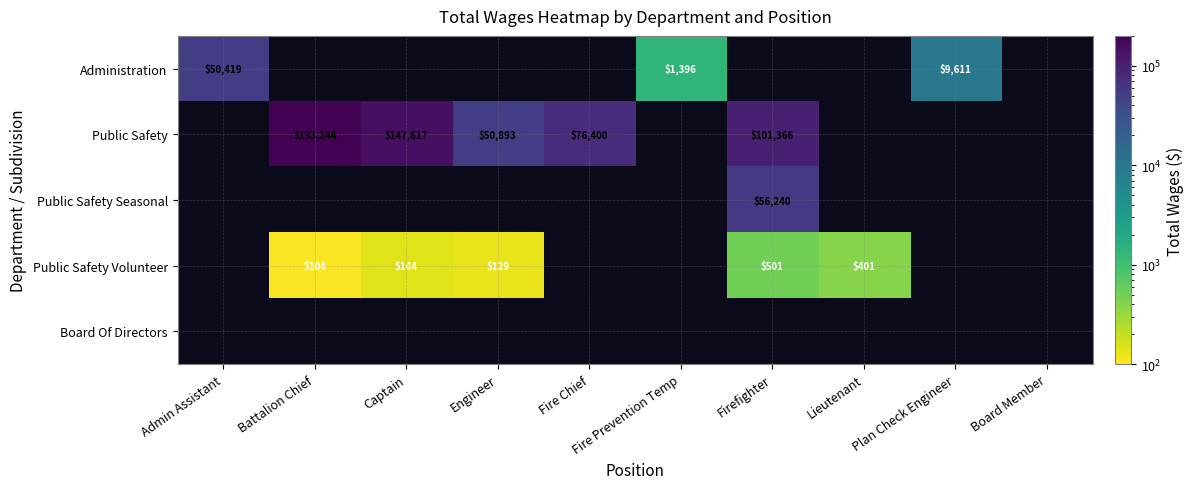

The Administration series shows 82013 at Admin Assistant. True or false?

False